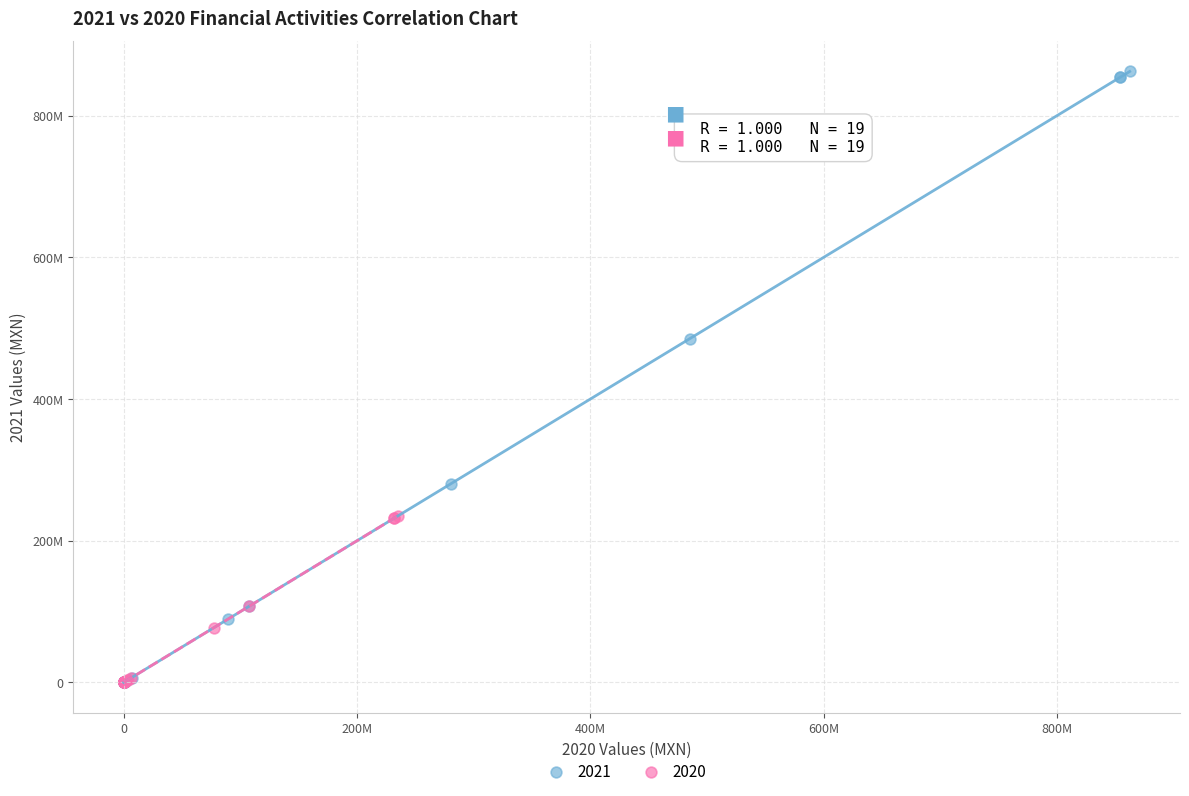

What are all the series names shown in the legend?

2021, 2020